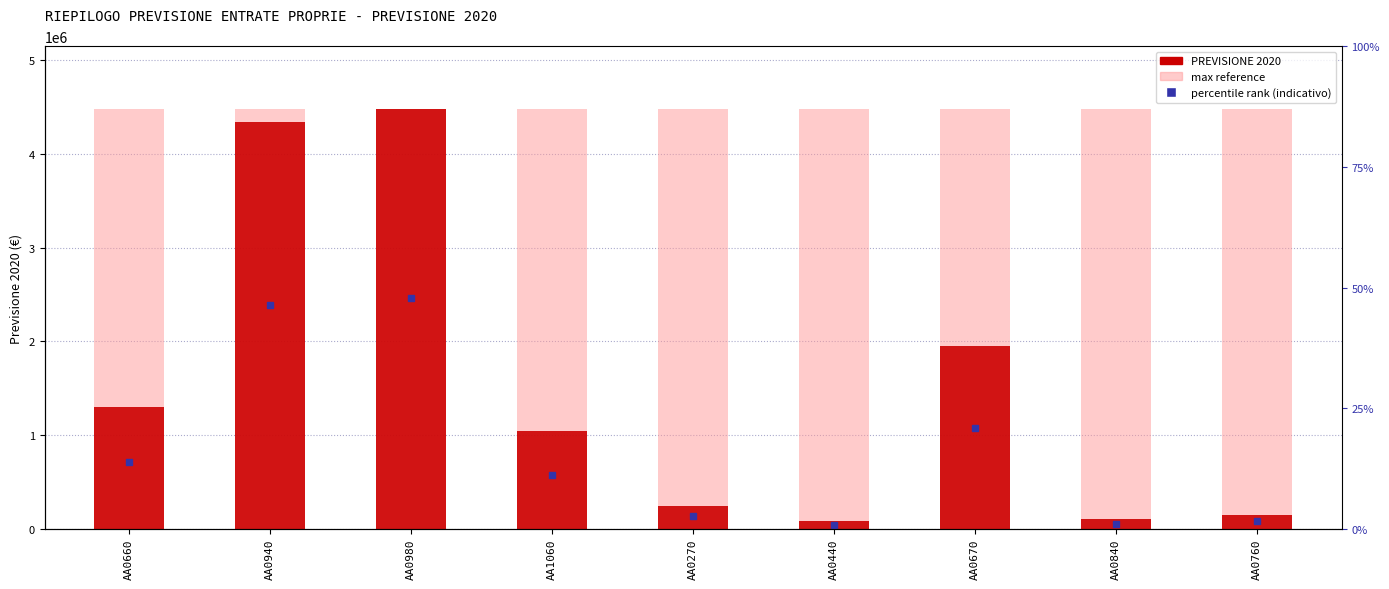

What is the difference between the maximum and minimum values?

4397000